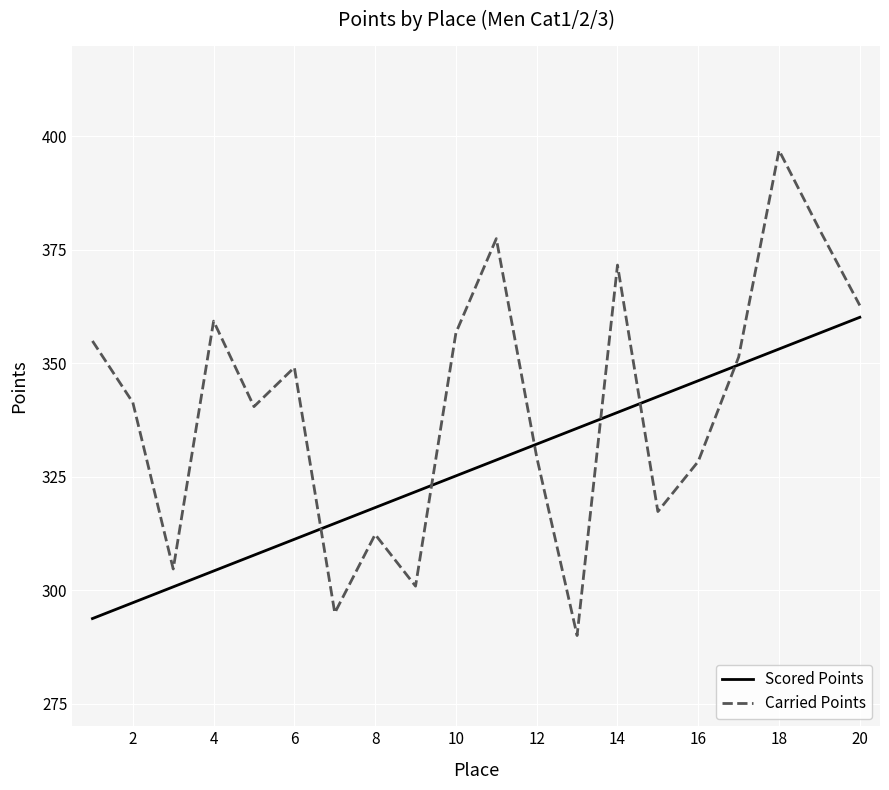

List the series in order of their overall mean, lowest first.

Scored Points, Carried Points